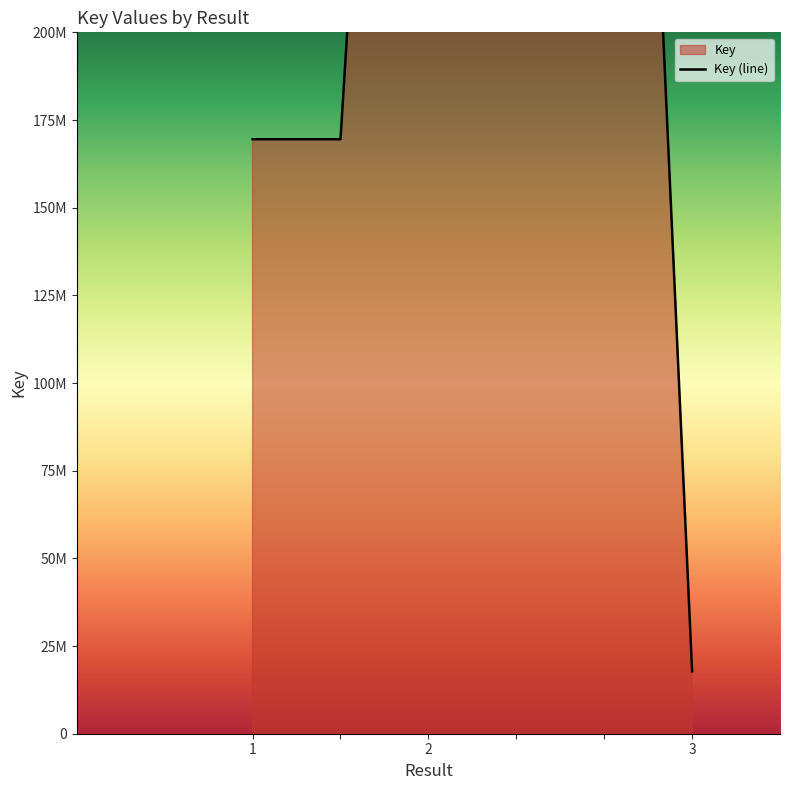

Which category has the highest value across all series?

2